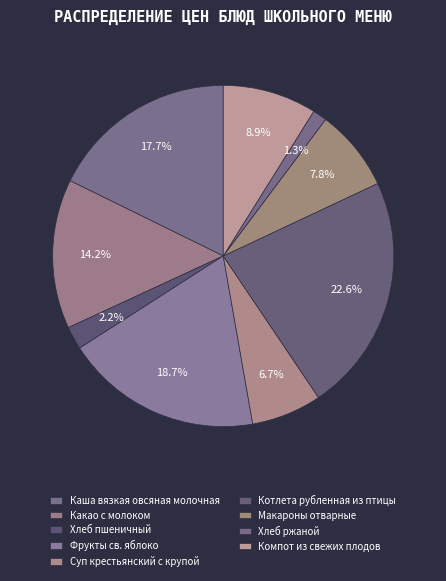

To the nearest percent, what percentage of the pie is Хлеб ржаной?

1%